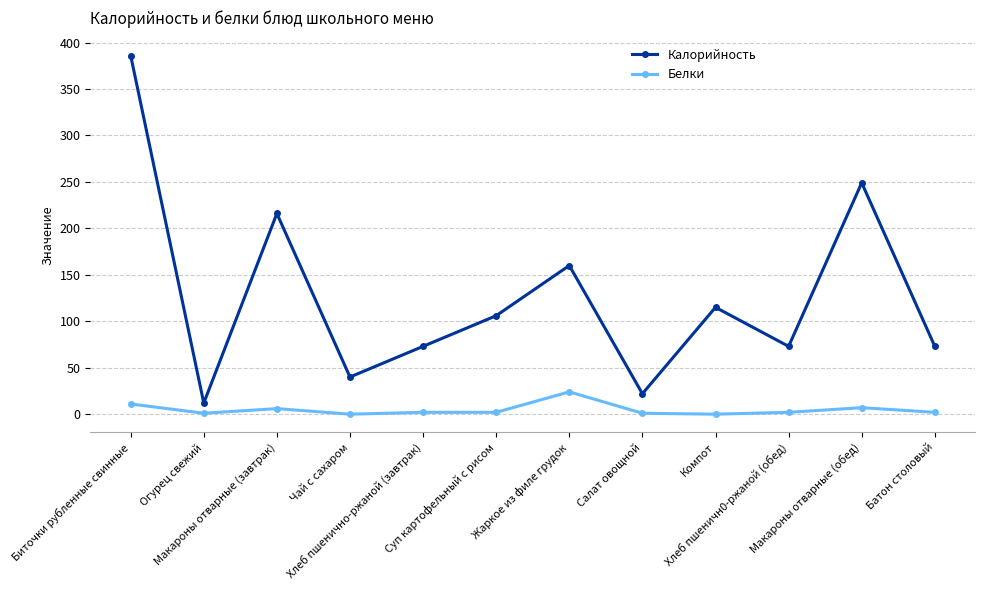

True or false: Калорийность and Белки cross at least once.

False